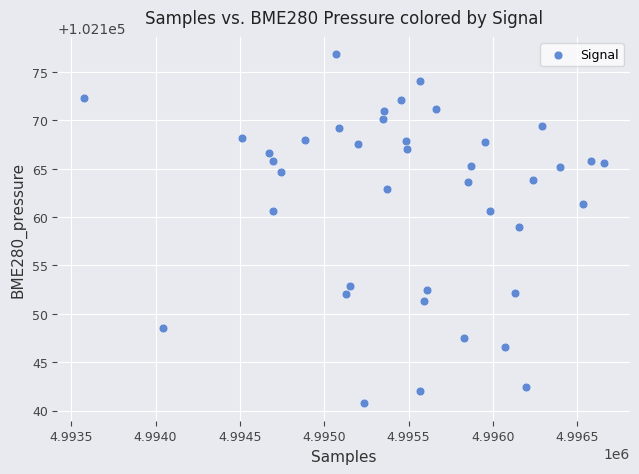

What is the range of Y values (max minus min)?

36.1